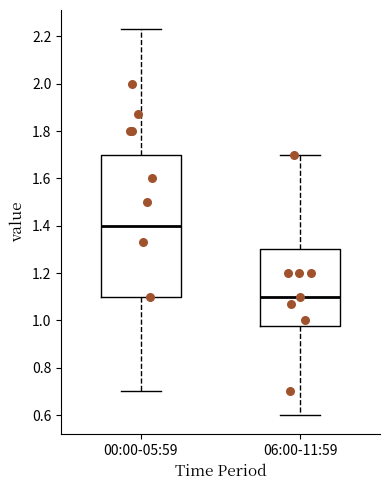

Which box's median line is the highest?

00:00-05:59